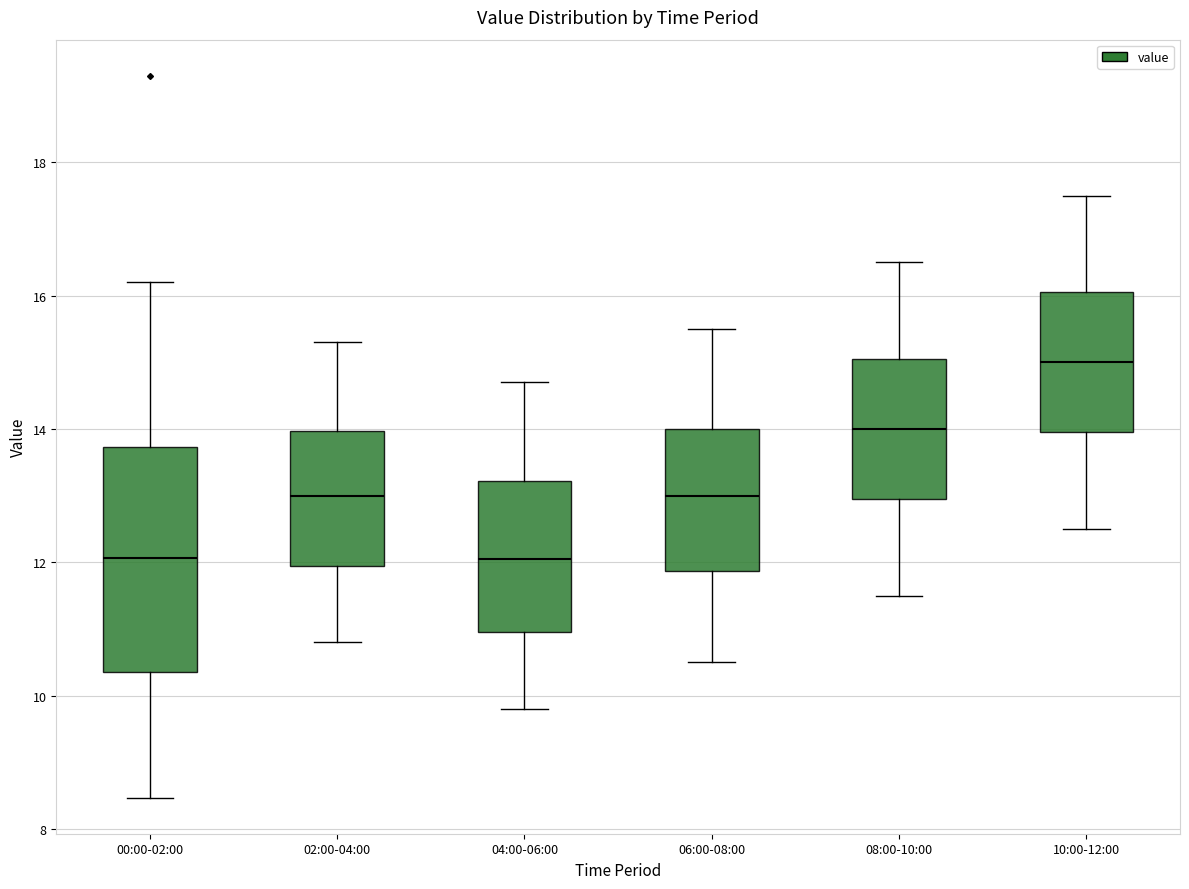

Which box has the highest median line?

10:00-12:00